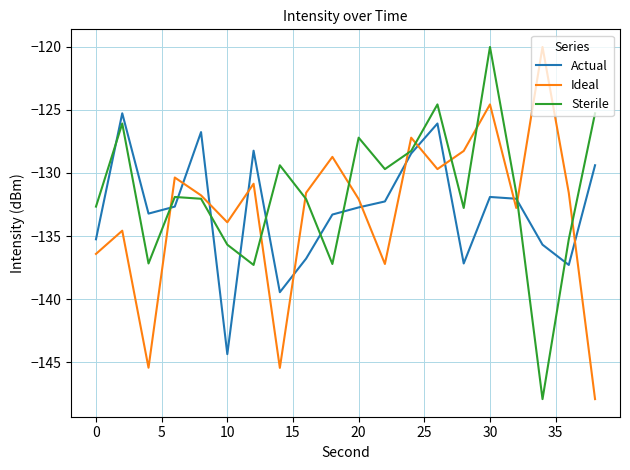

What is the minimum value shown in the chart?

-147.9